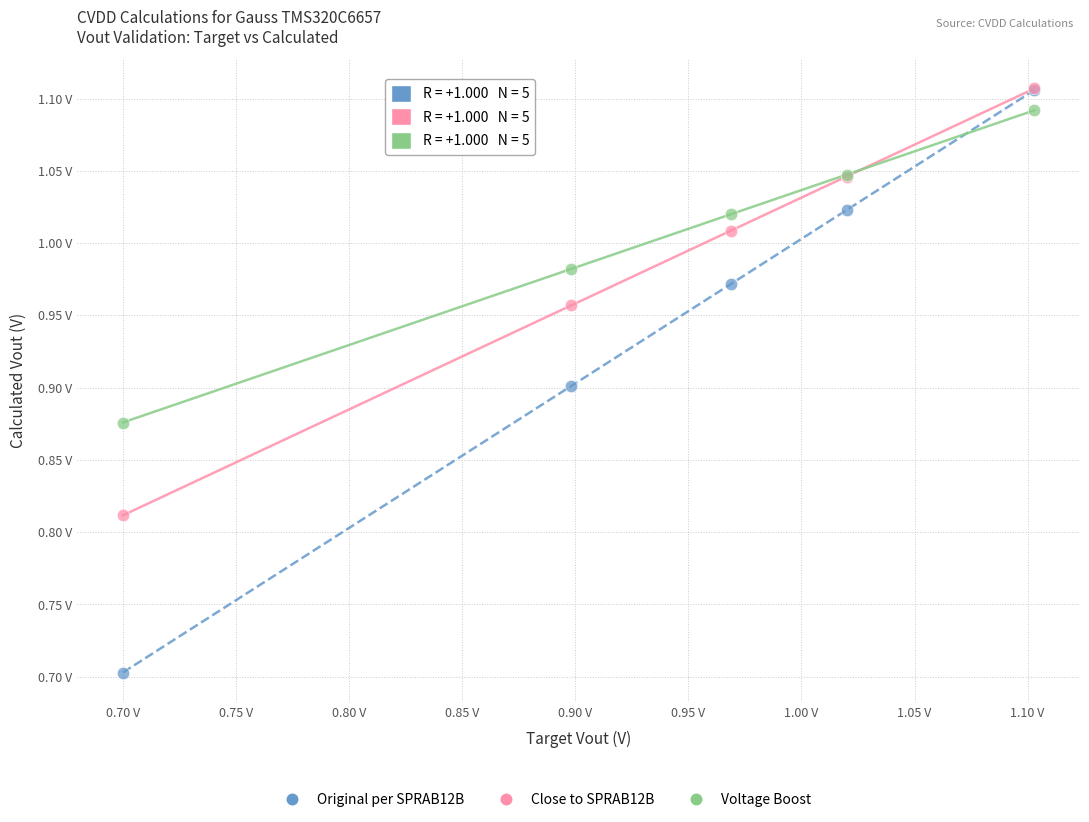

Which series reaches the minimum Y coordinate?

Original per SPRAB12B